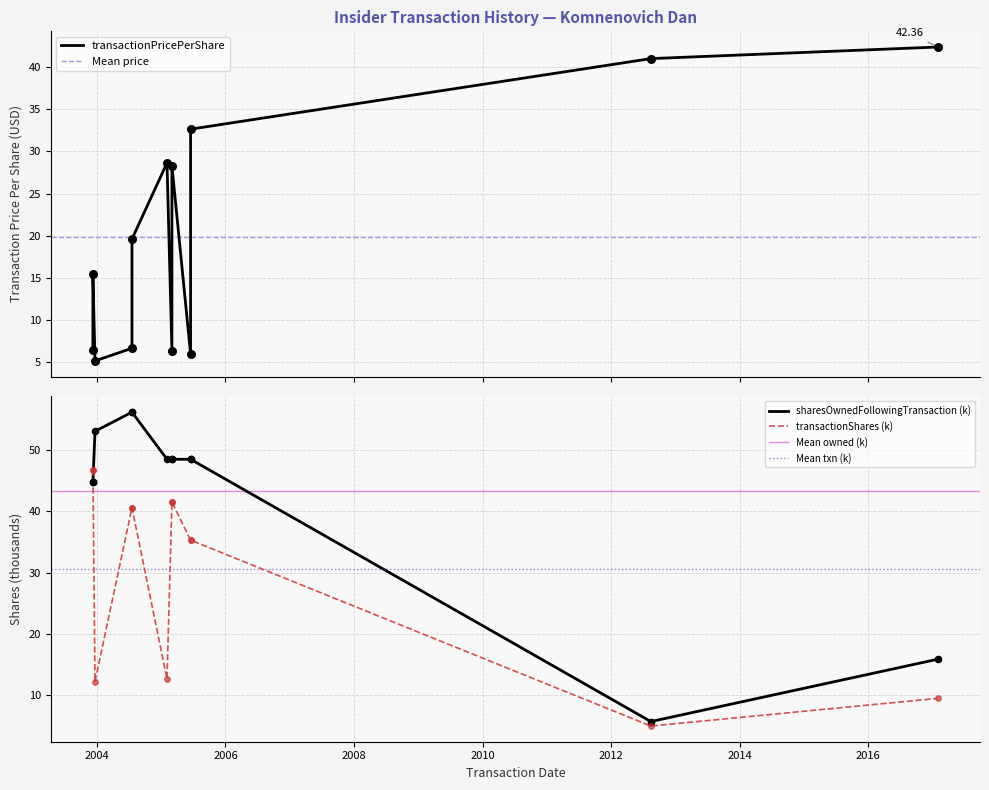

What are all the series names shown in the legend?

transactionPricePerShare, sharesOwnedFollowingTransaction, transactionShares